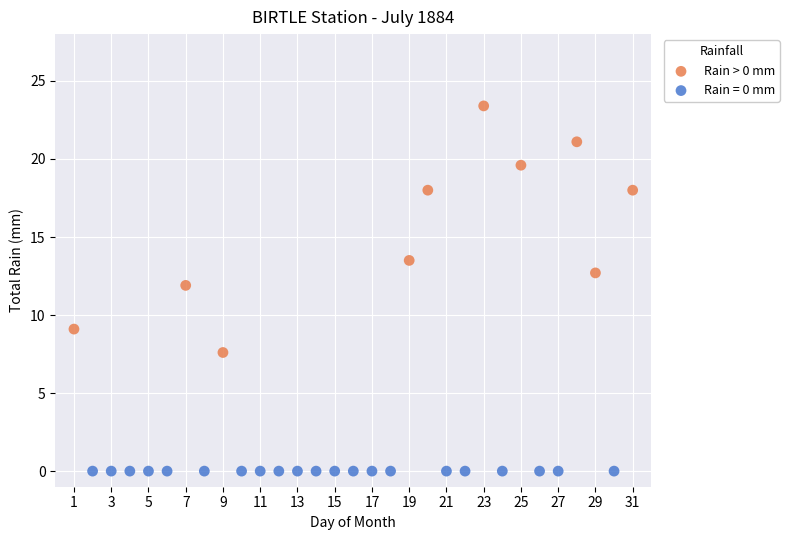

Which series contains the lowest Y value?

Rain = 0 mm